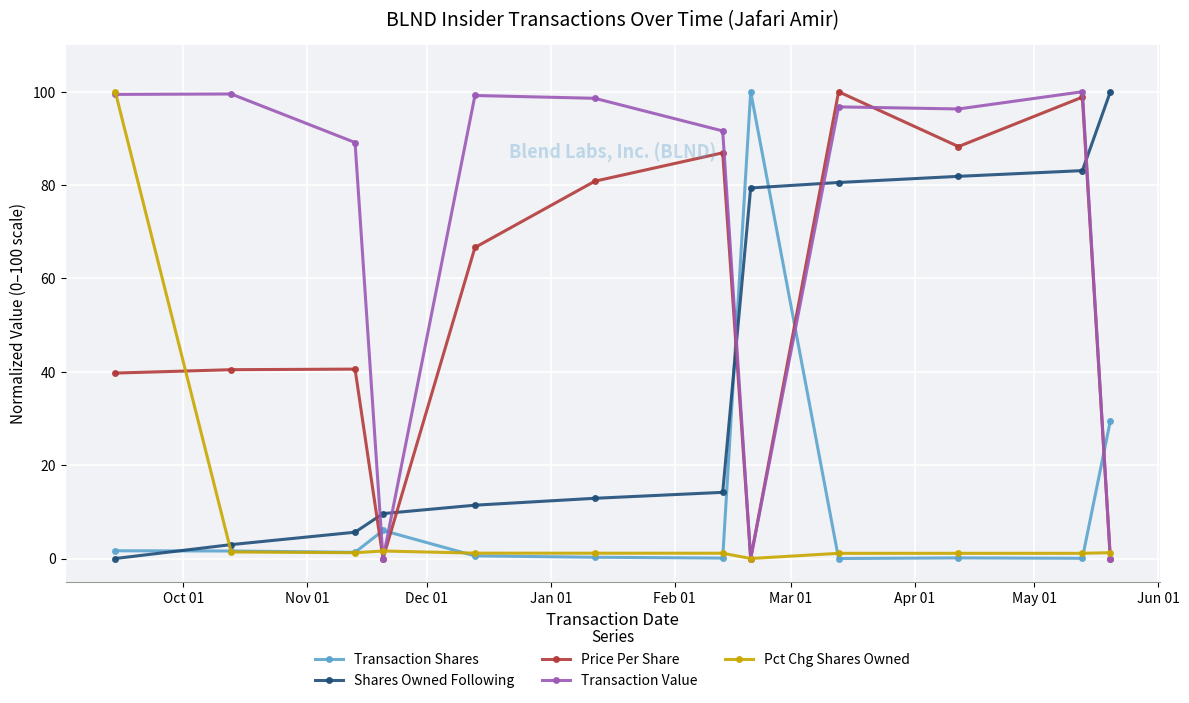

What is the maximum value shown in the chart?

100.0